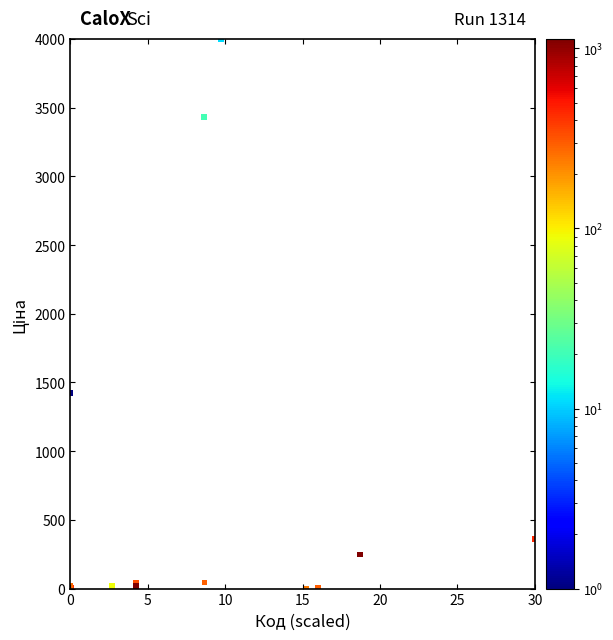

What Y value in the scatter plot is closest to 2000?

1421.6